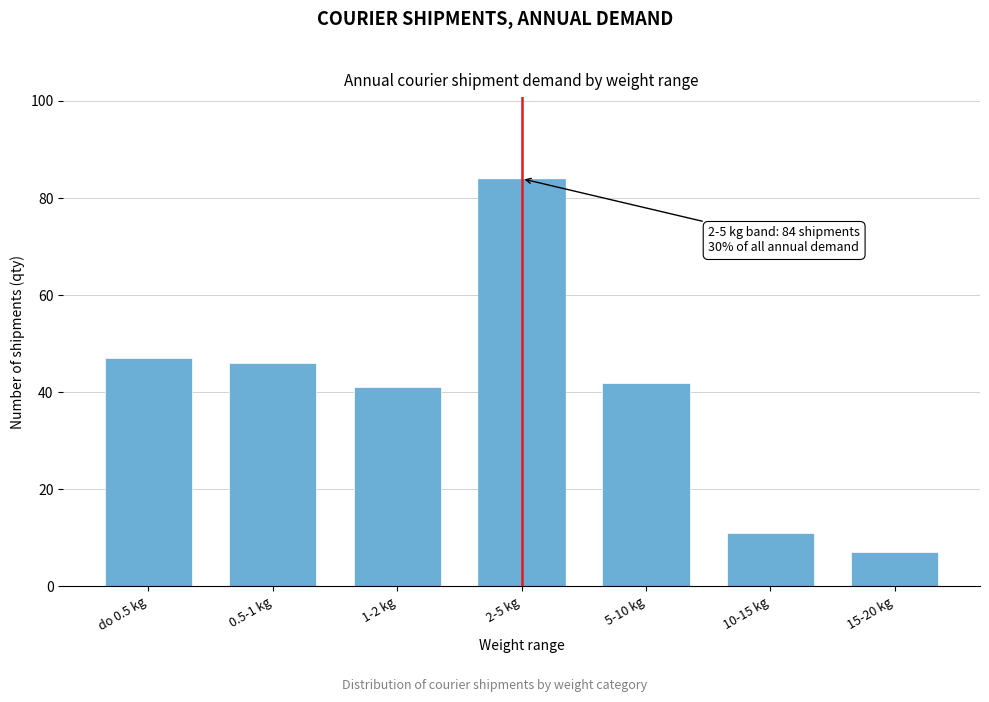

Reading right to left, transcribe all the data shown in this chart.

7	11	42	84	41	46	47